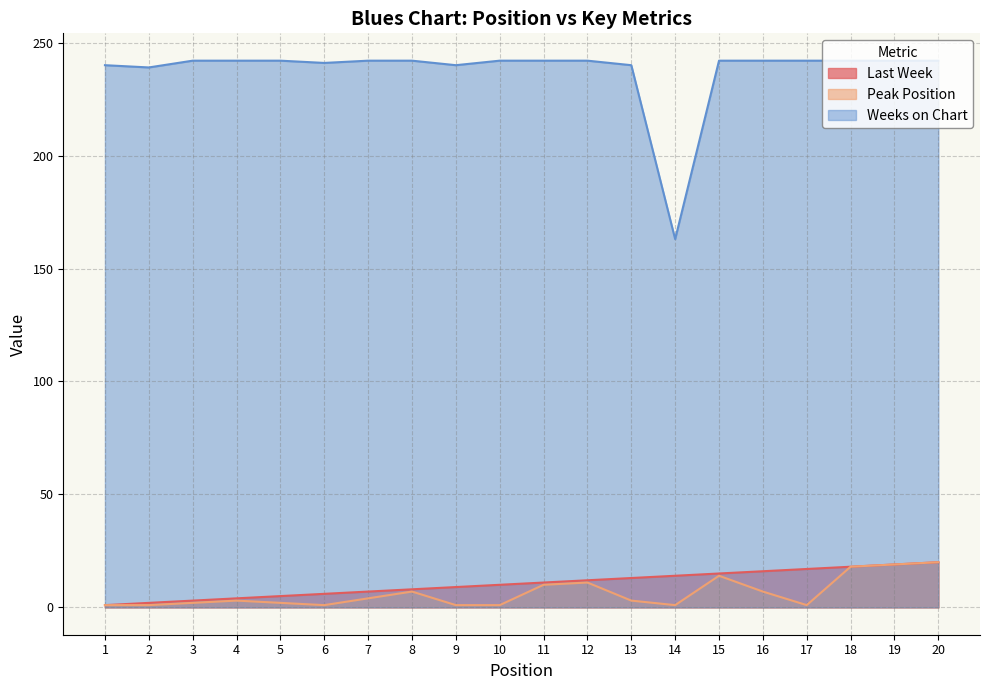

How many data points does each series have?

20